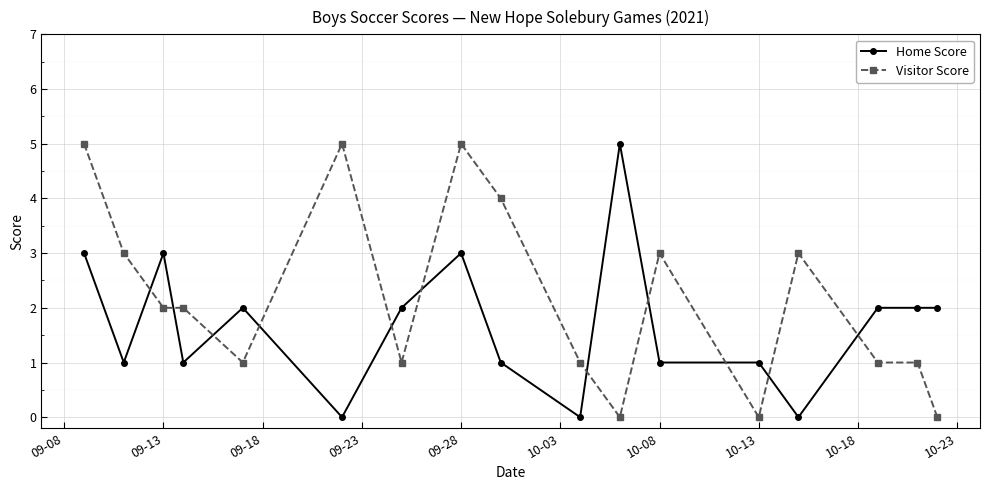

Rank the series by their average value, from highest to lowest.

Visitor Score, Home Score